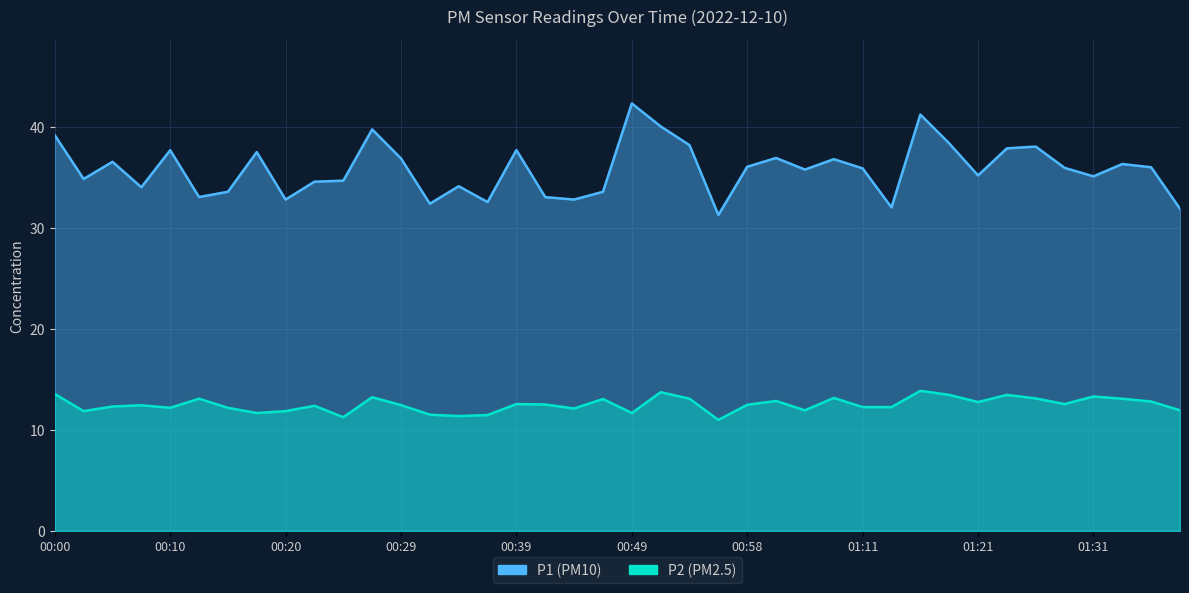

What is the sum of all P1 values?

1433.6